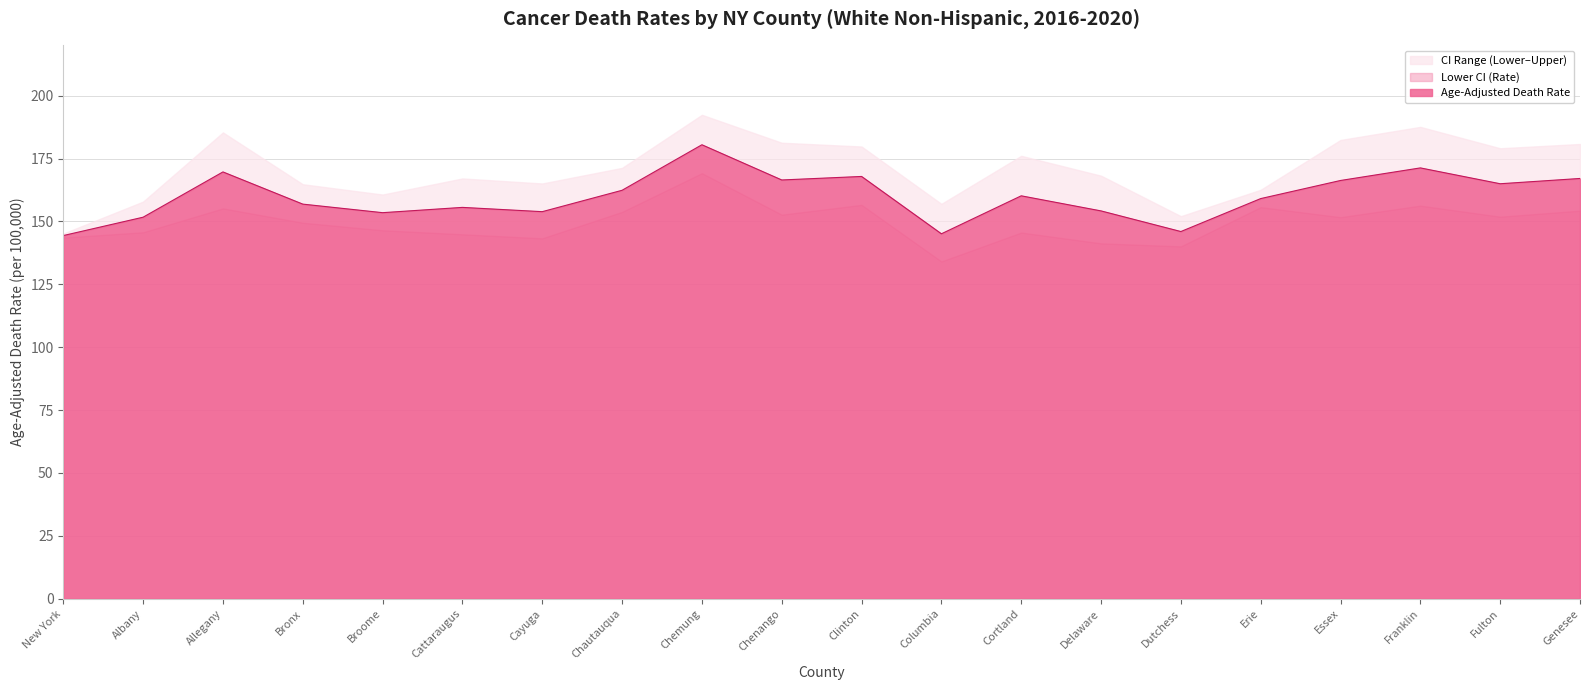

The Age-Adjusted Death Rate series shows 229.9 at Delaware. True or false?

False